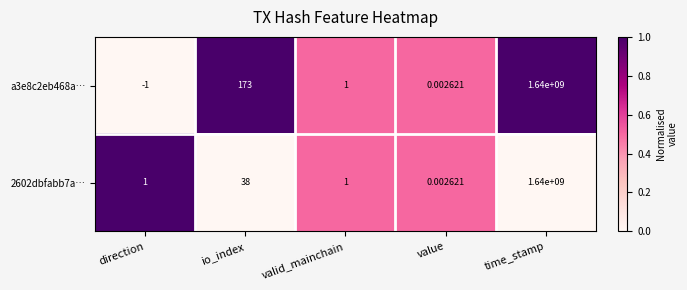

At which label is 2602dbfabb7a… closest to 820000000?

io_index